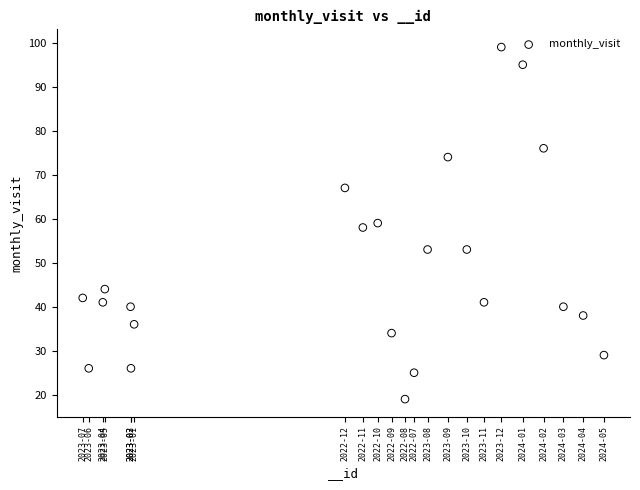

What is the range of X values (max minus min)?

31423502